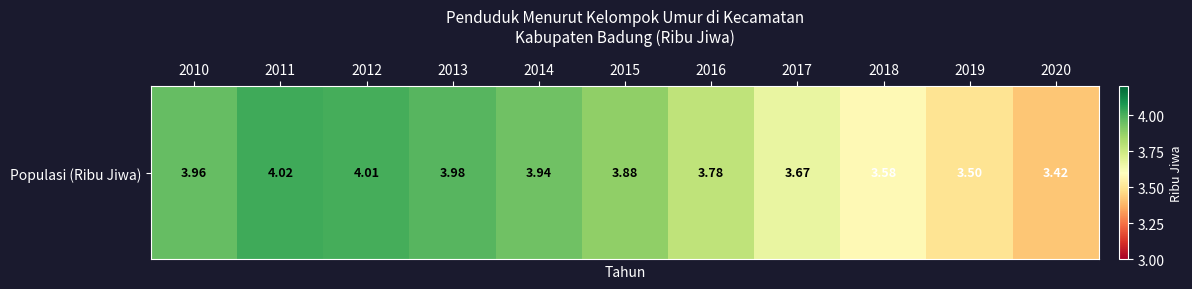

What is the change in value from 2015 to 2016?

-0.1